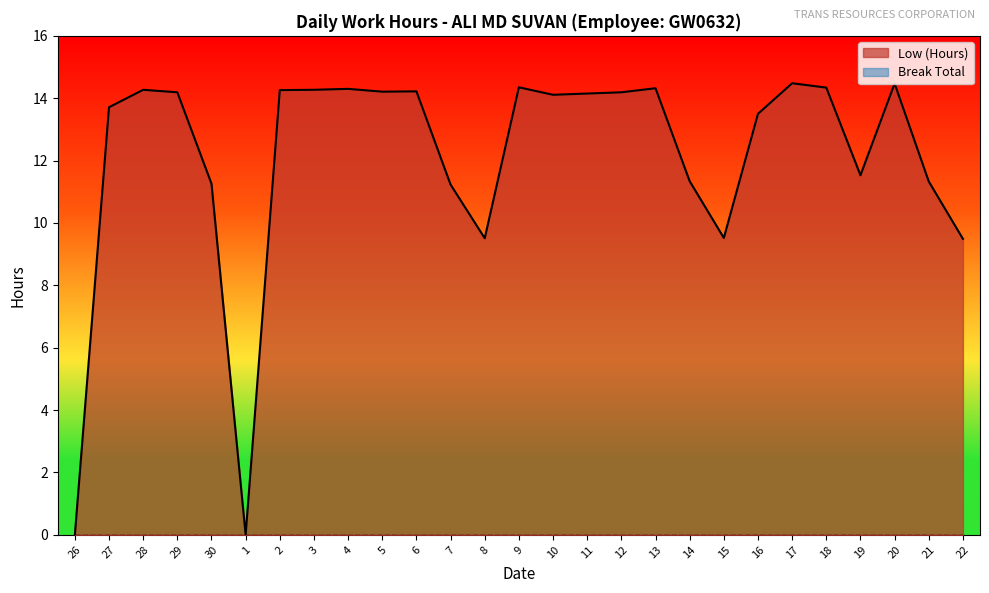

At which category does the chart reach its peak across all series?

17